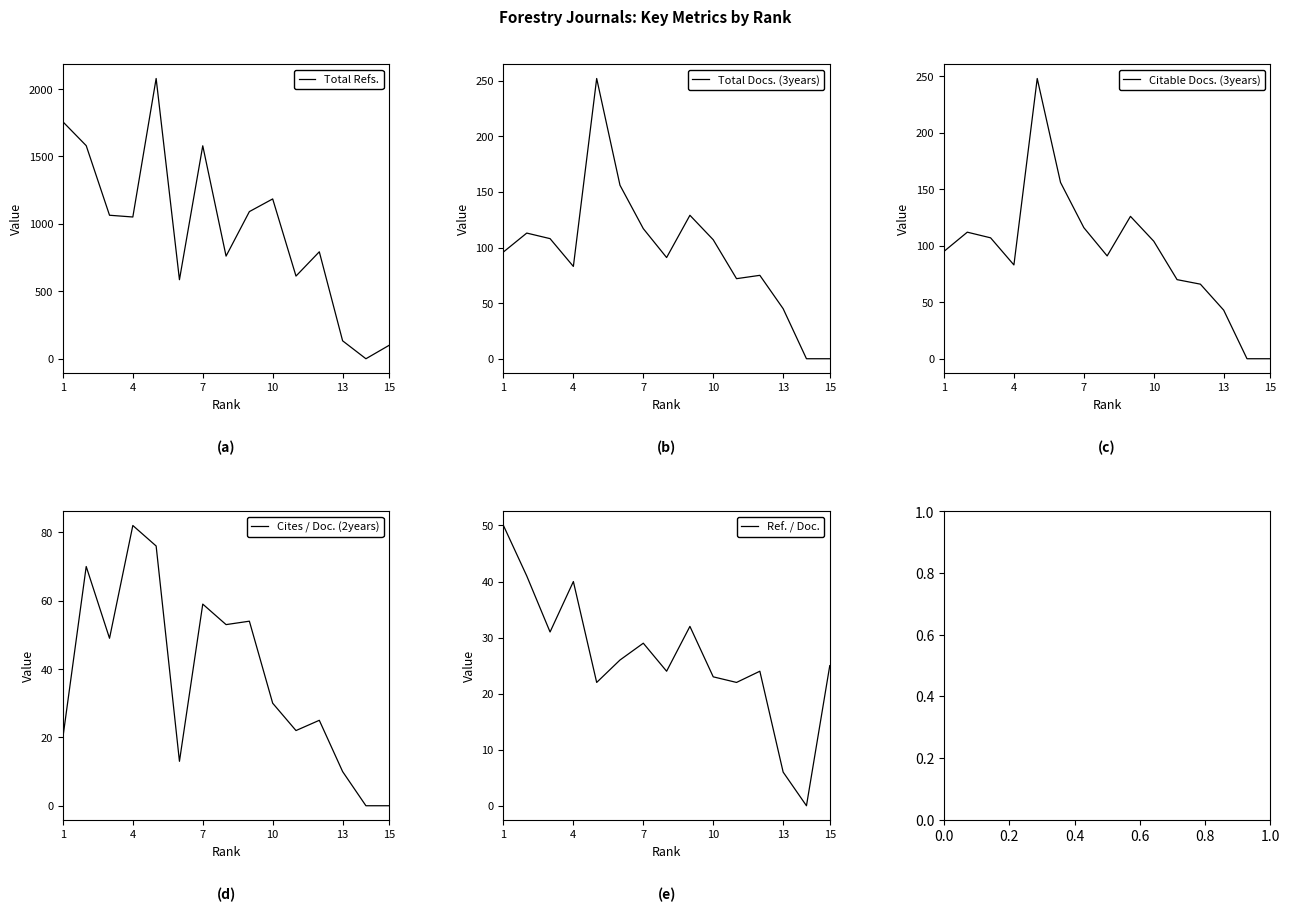

How many series are shown in this chart?

5